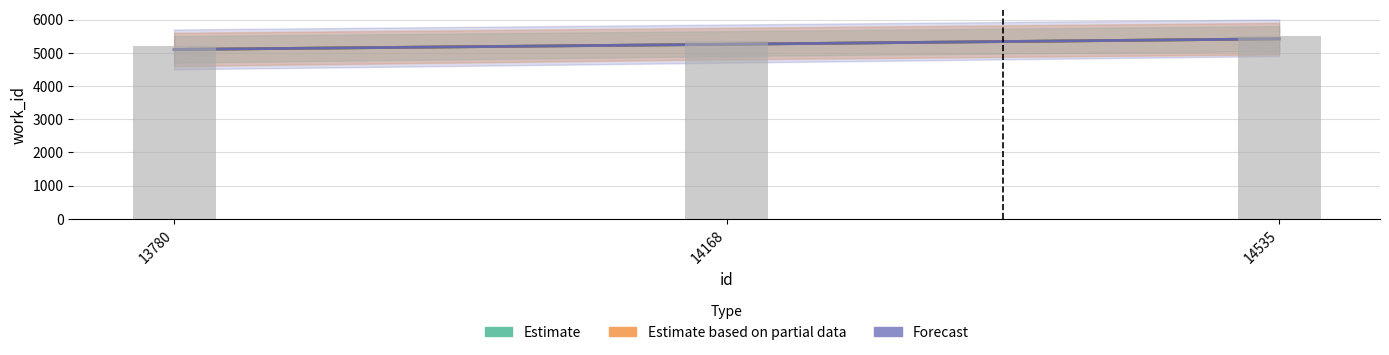

Which category has the lowest value in the Estimate series?

13780